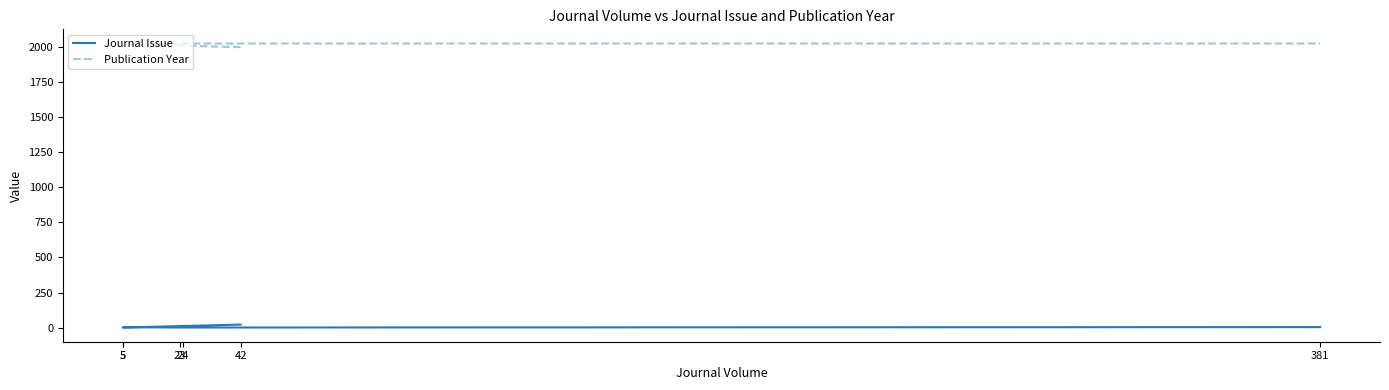

Reading right to left, extract all data points from this chart.

Journal Issue: 4	1	1	3	1	22
Publication Year: 2023	2023	2022	2019	2019	1997